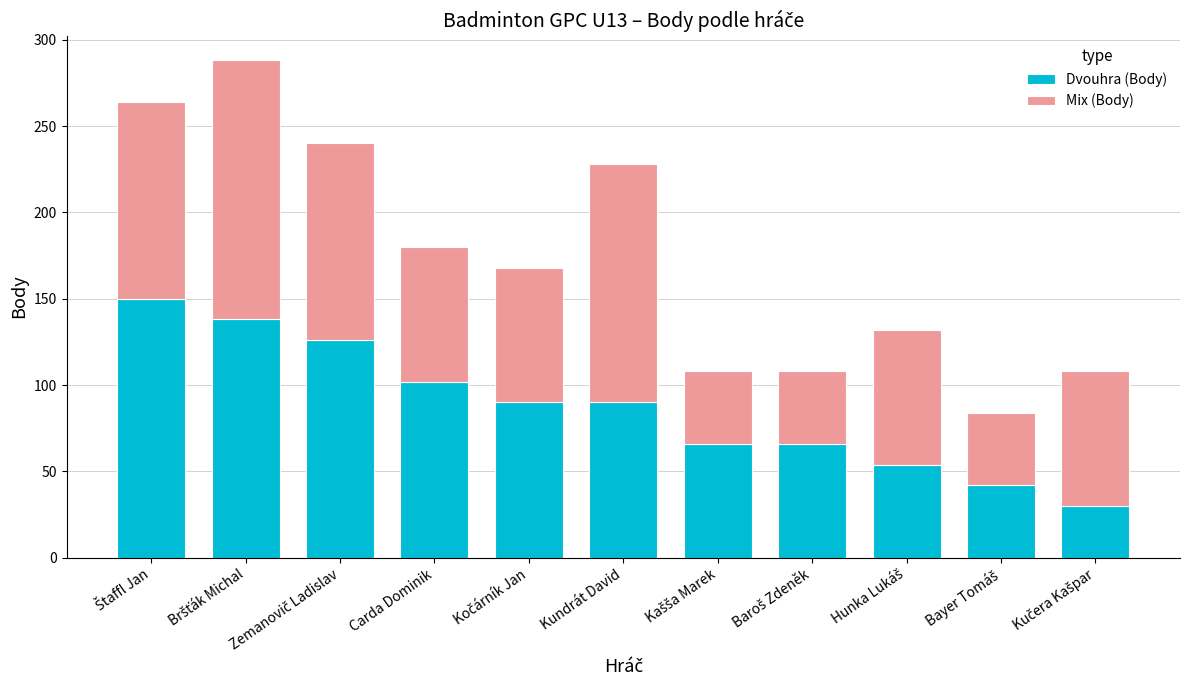

The value of Dvouhra (Body) at Carda Dominik is 66. True or false?

False